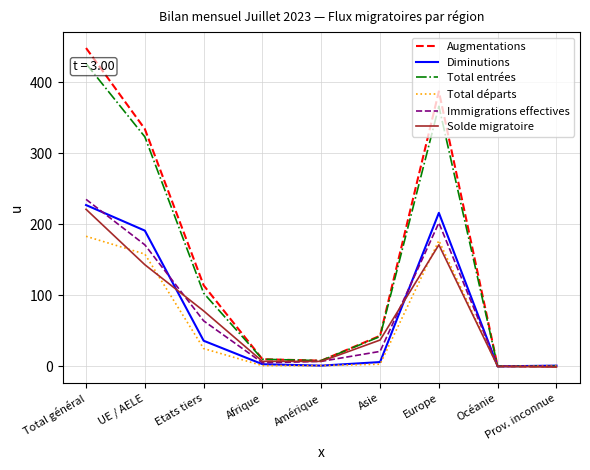

Which series has the largest range (max minus min)?

Augmentations